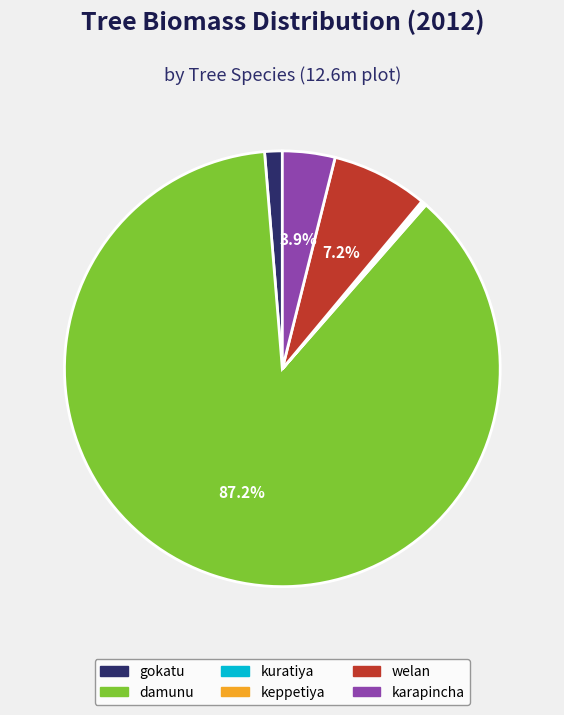

To the nearest percent, what is the average slice percentage?

17%